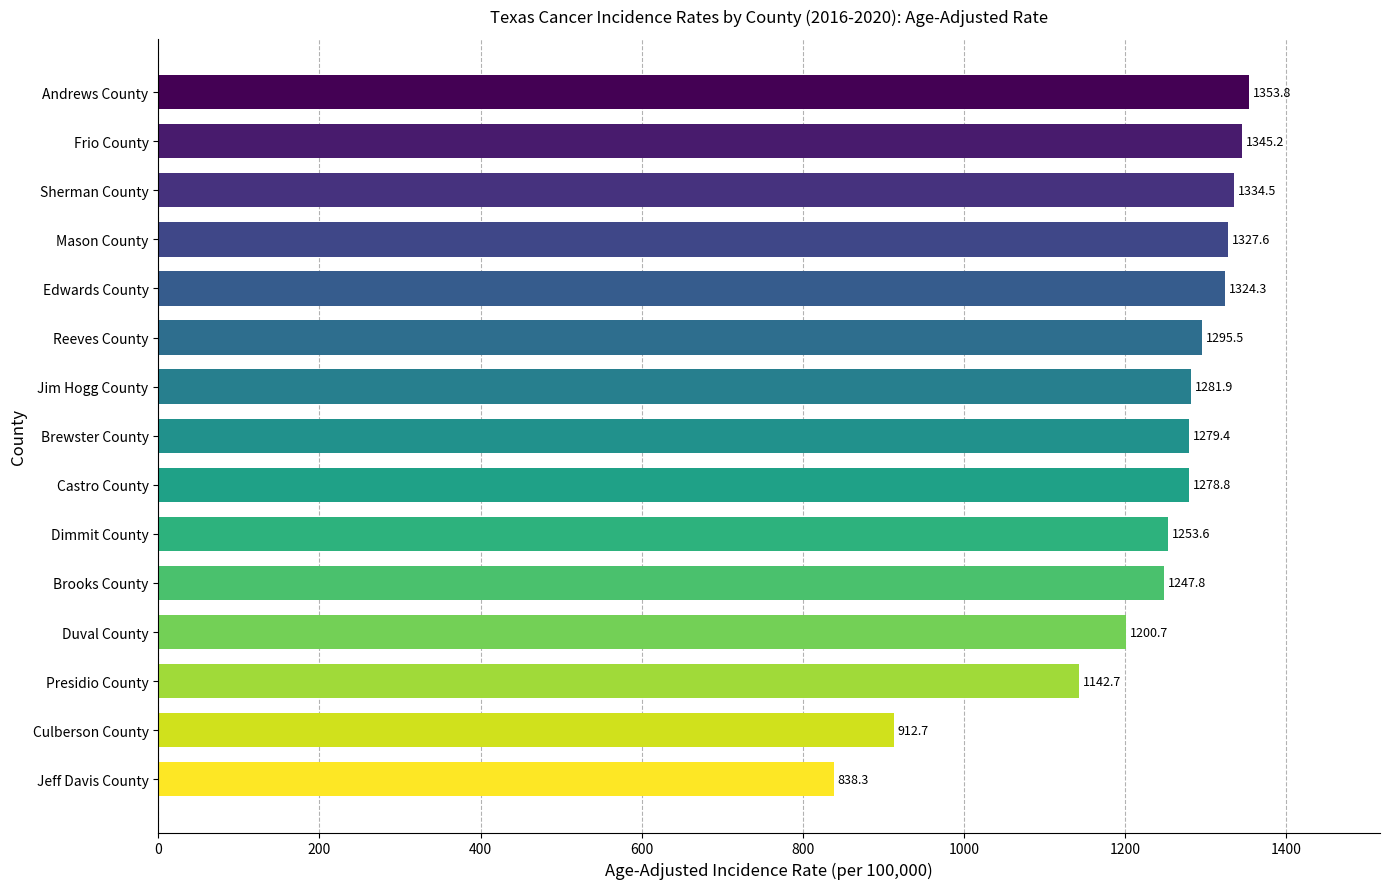

What is the maximum value shown in the chart?

1353.8